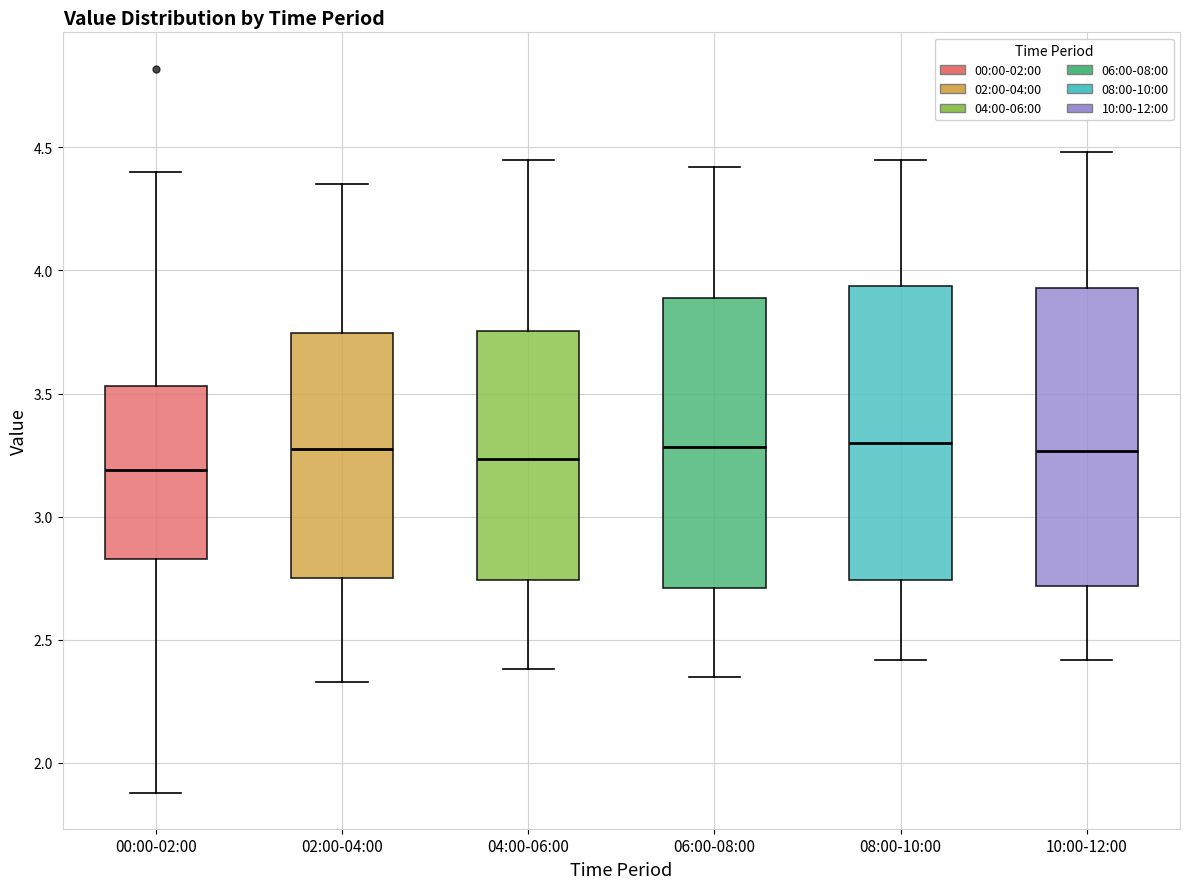

Where is the lower edge of the box for 08:00-10:00 on the y-axis? The values are not printed on the chart, so give them approximately, as read against the axis.

2.75